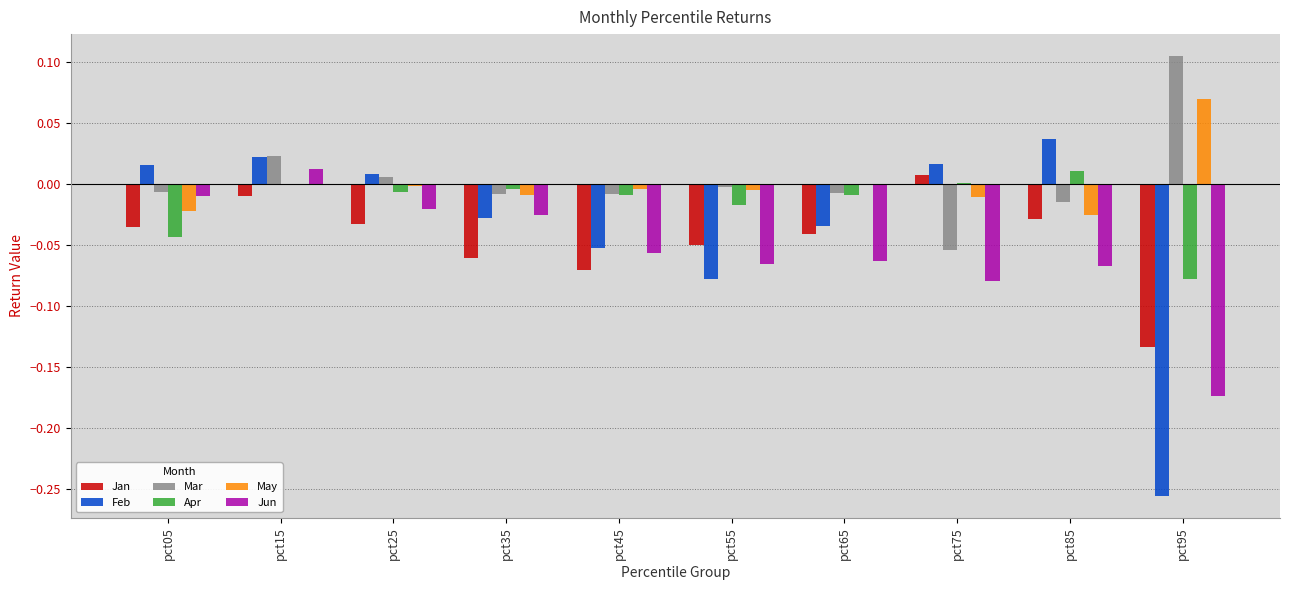

At which category is the sum across all series the highest?

pct15